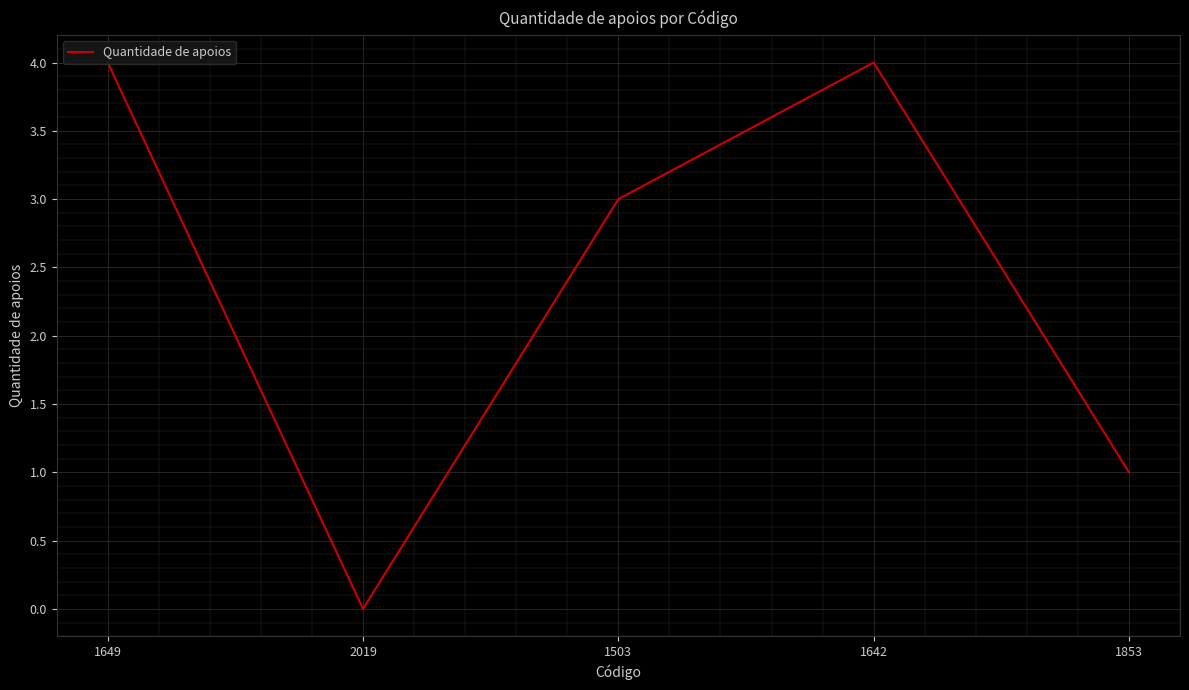

At which category does the data reach its first local peak?

1642